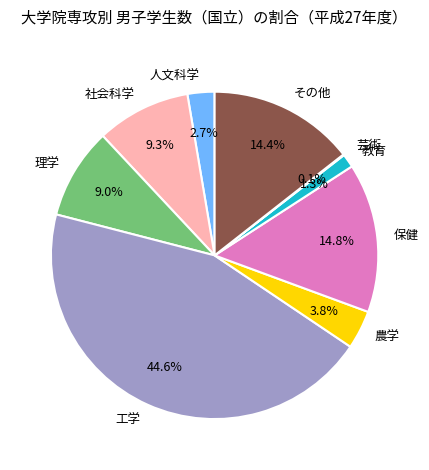

Does any single category account for the majority?

No